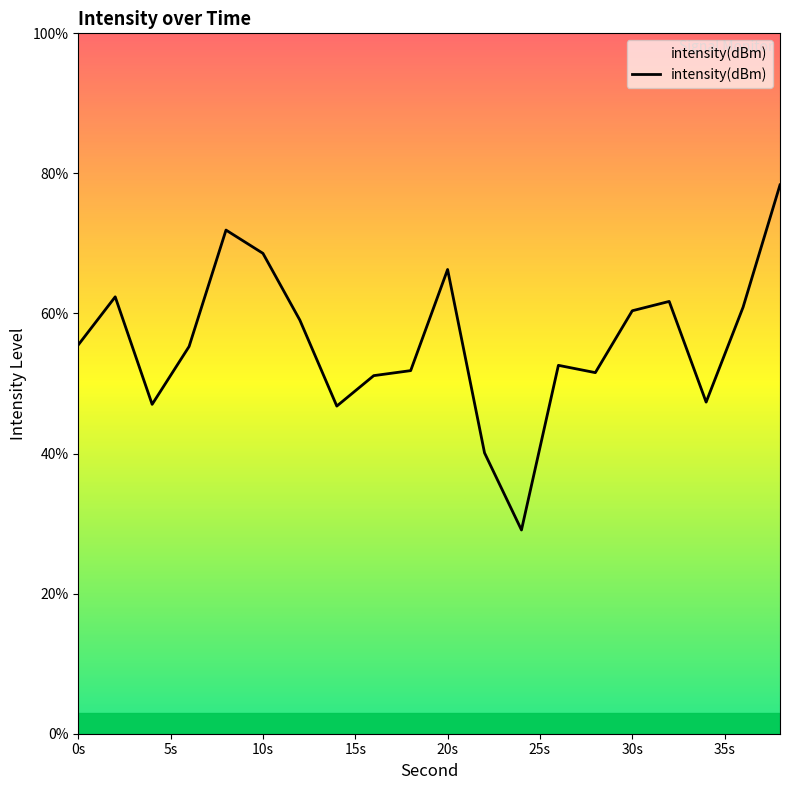

Reading right to left, transcribe all the data shown in this chart.

78.4	60.9	47.3	61.7	60.4	51.6	52.6	29.1	40.1	66.3	51.8	51.1	46.8	59.0	68.6	71.9	55.3	47.0	62.4	55.5